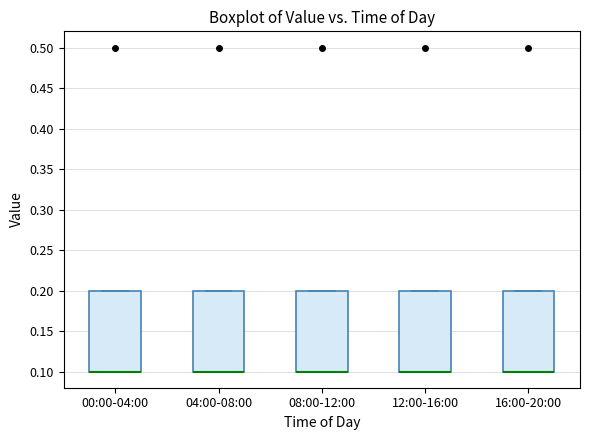

Where is the lower edge of the box for 12:00-16:00 on the y-axis? The values are not printed on the chart, so give them approximately, as read against the axis.

0.1